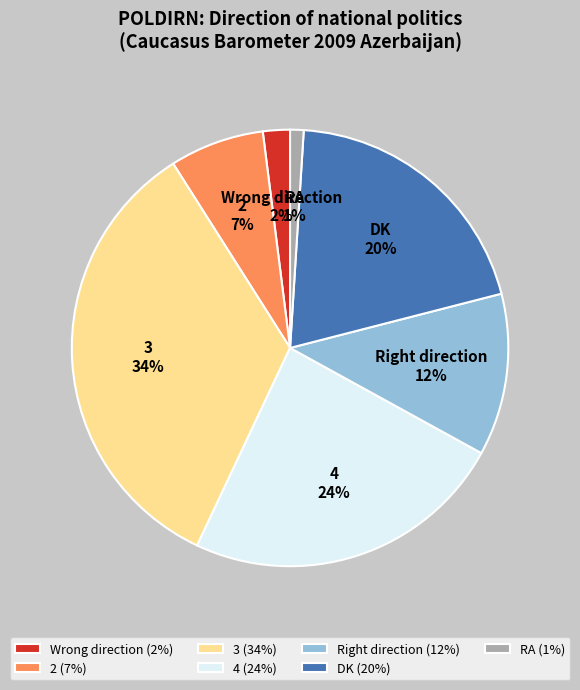

Which has a higher value, Wrong direction (2%) or 3 (34%)?

3 (34%)